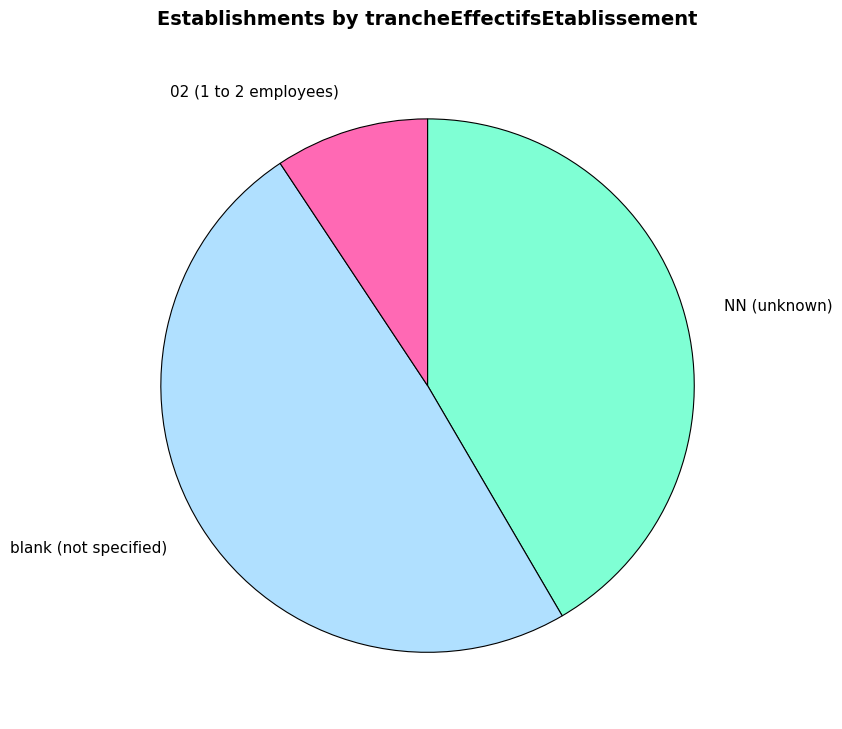

Combined, do blank (not specified) and 02 (1 to 2 employees) account for over 50%?

Yes